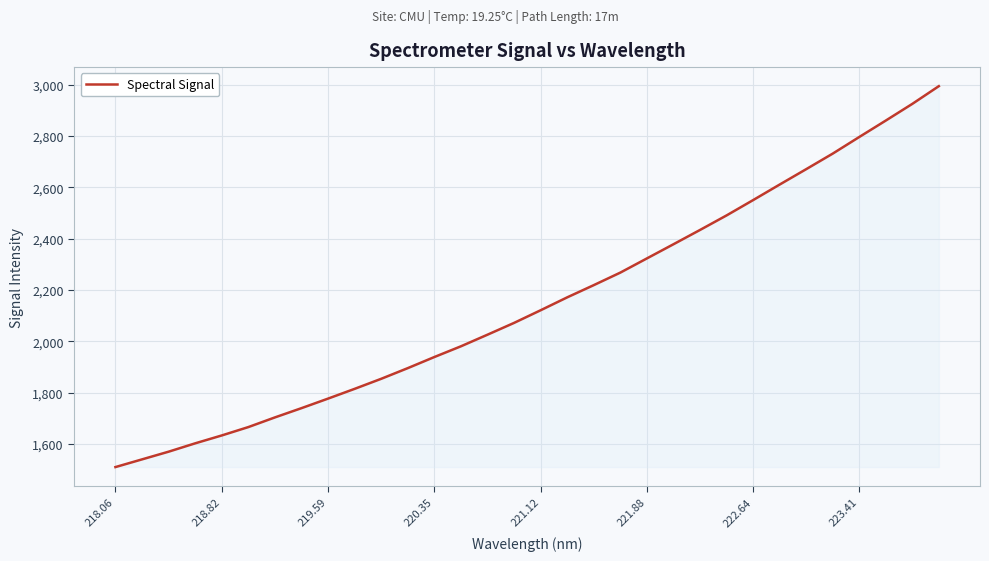

Reading right to left, what are all the values shown in this chart?

2993.6	2924.5	2859.5	2795.5	2730.8	2670.2	2610.2	2549.7	2490.0	2433.4	2377.7	2322.5	2267.3	2218.5	2170.9	2120.7	2071.4	2025.5	1980.3	1938.5	1895.2	1853.7	1814.5	1776.5	1739.3	1703.2	1665.5	1632.9	1602.2	1569.6	1539.7	1509.7